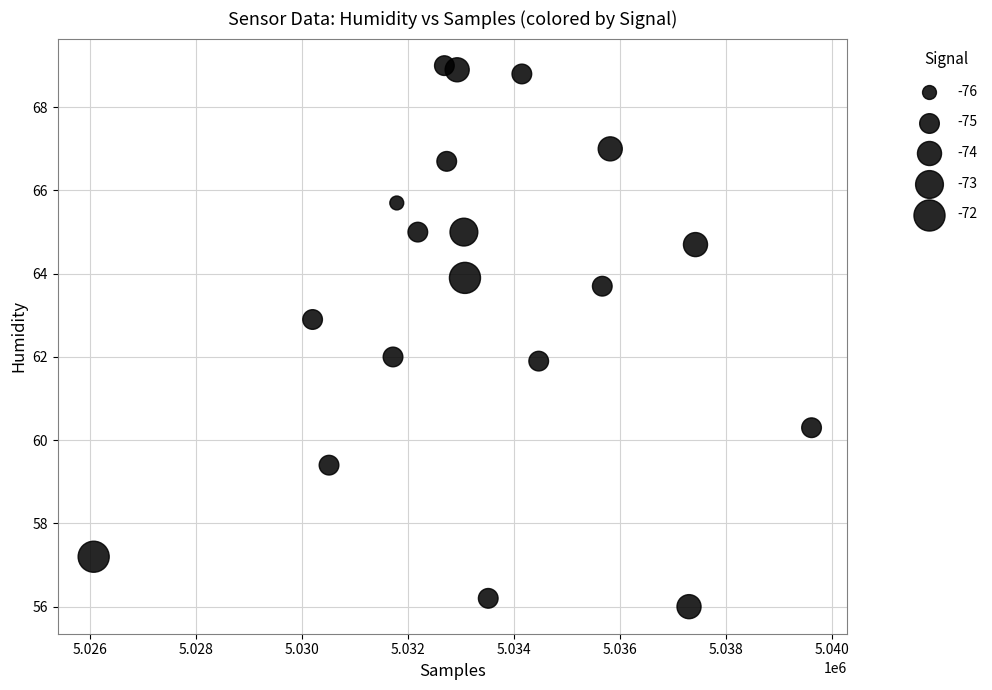

What is the range of Y values (max minus min)?

13.0